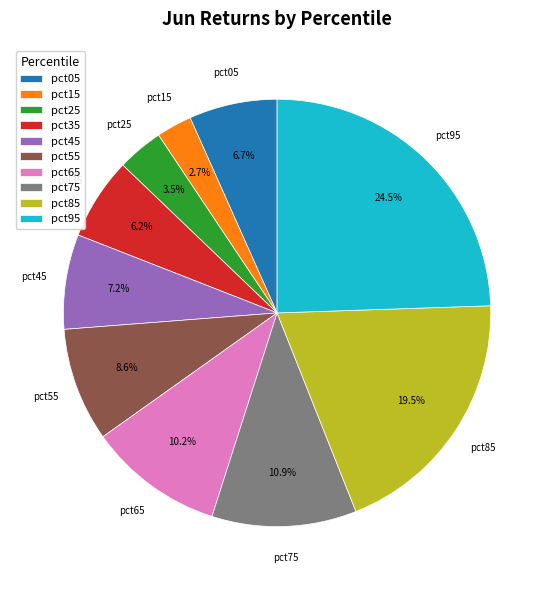

What percentage is the pct75 slice, to the nearest percent?

11%